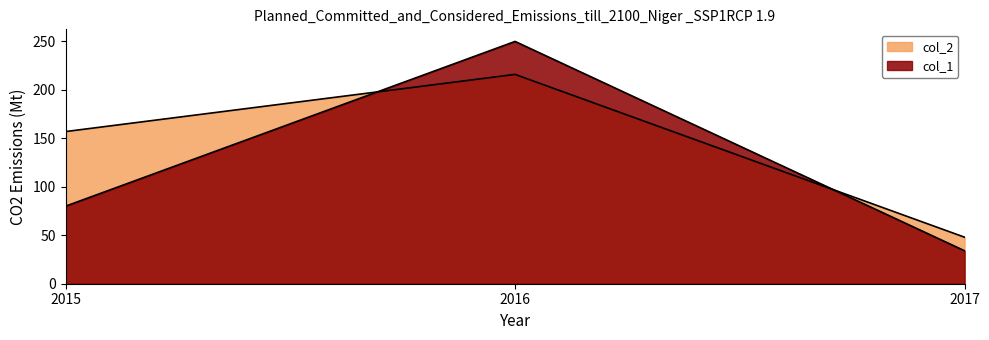

What is the maximum value shown in the chart?

250